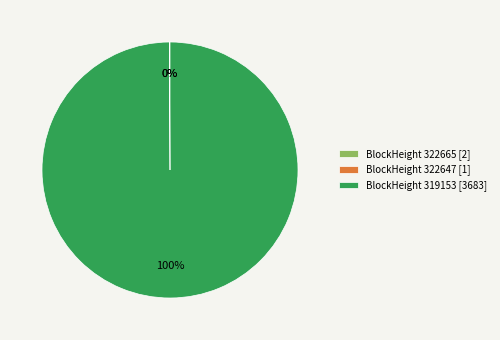

What percentage is the BlockHeight 319153 [3683] slice, to the nearest percent?

100%